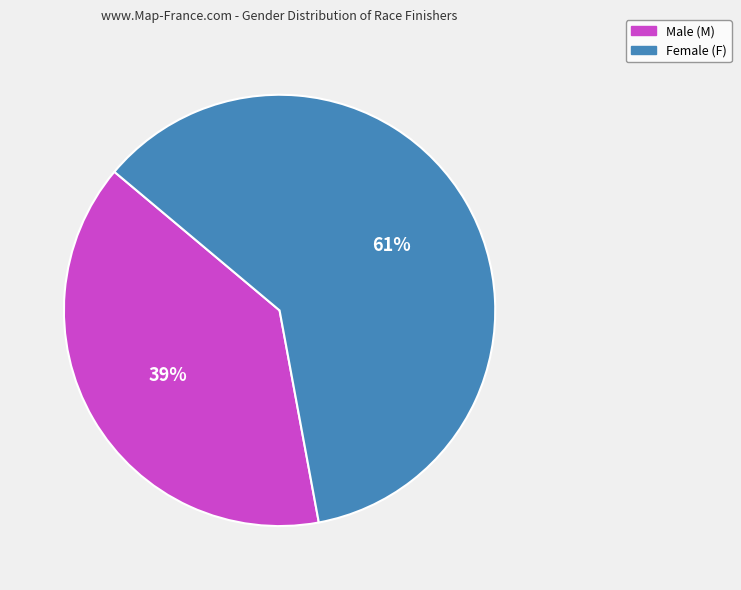

Does any single category account for the majority?

Yes